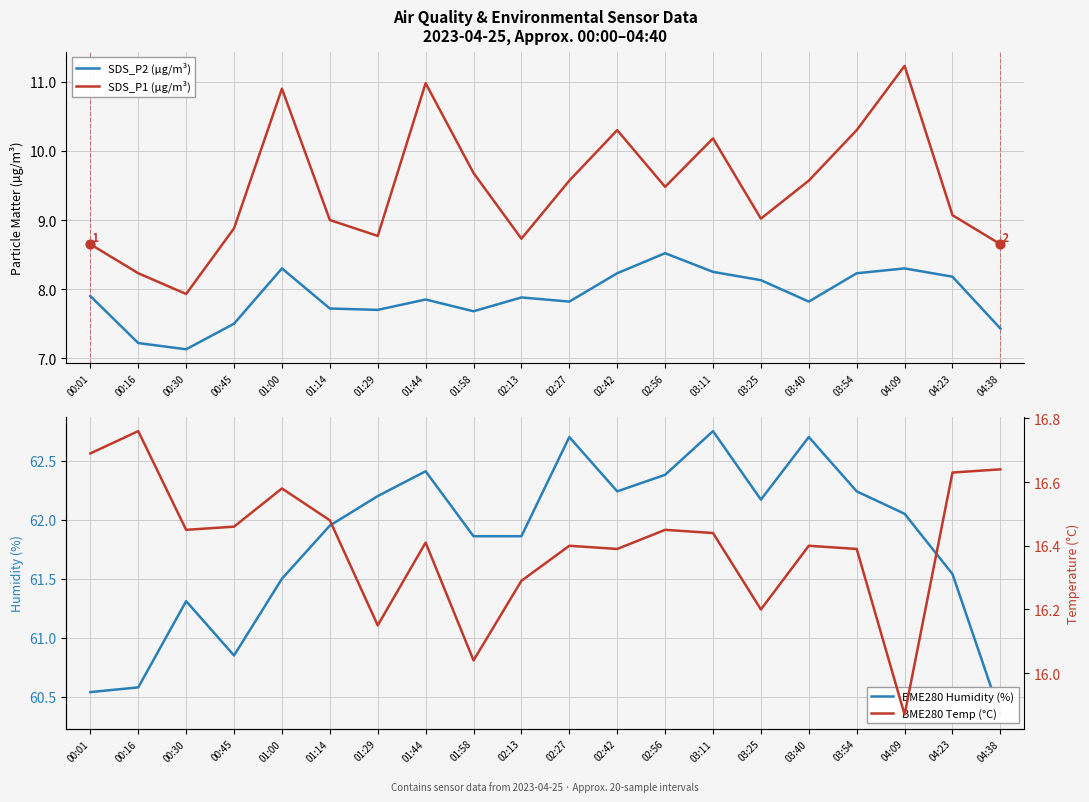

Which series reaches the minimum Y coordinate?

SDS_P2 (µg/m³)